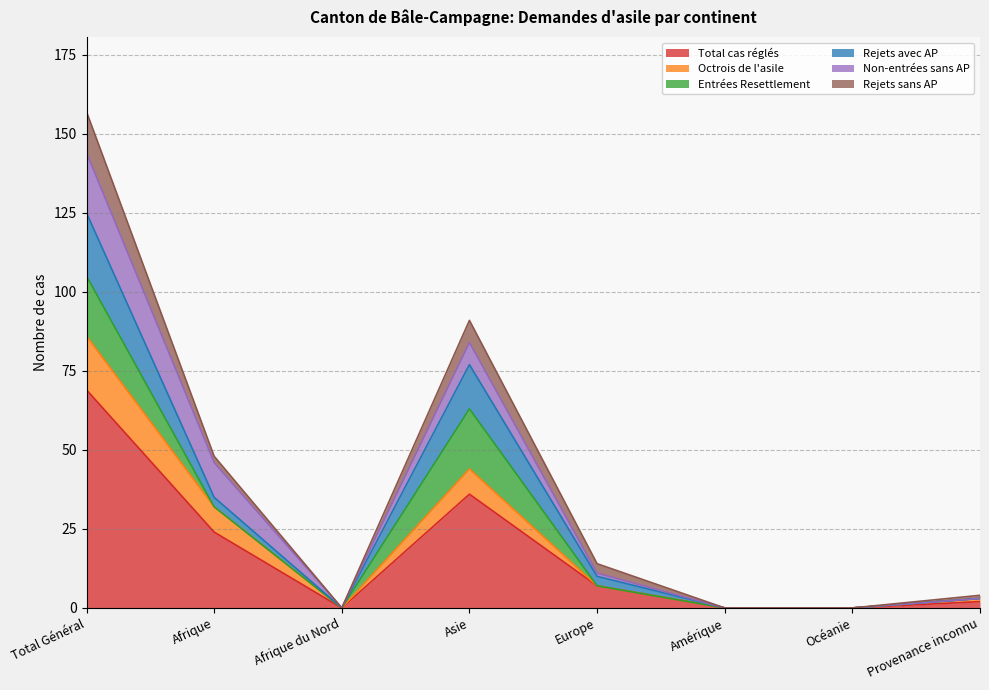

What is the difference between the maximum and minimum values in the Total cas réglés series?

69